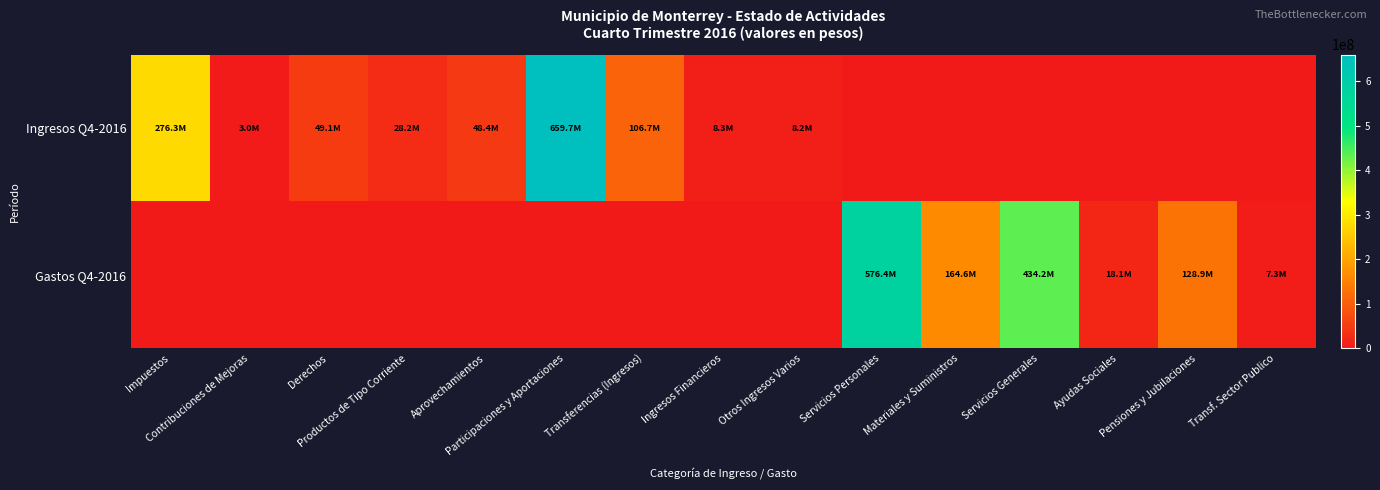

Rank the series by their average value, from highest to lowest.

Gastos Q4-2016, Ingresos Q4-2016